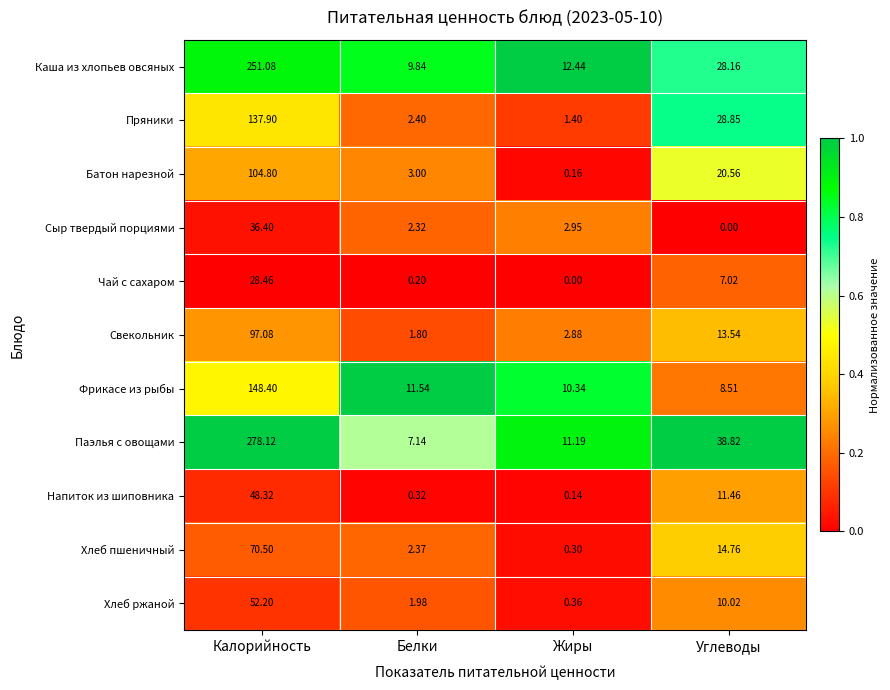

At which label does Пряники first exceed 28?

Калорийность